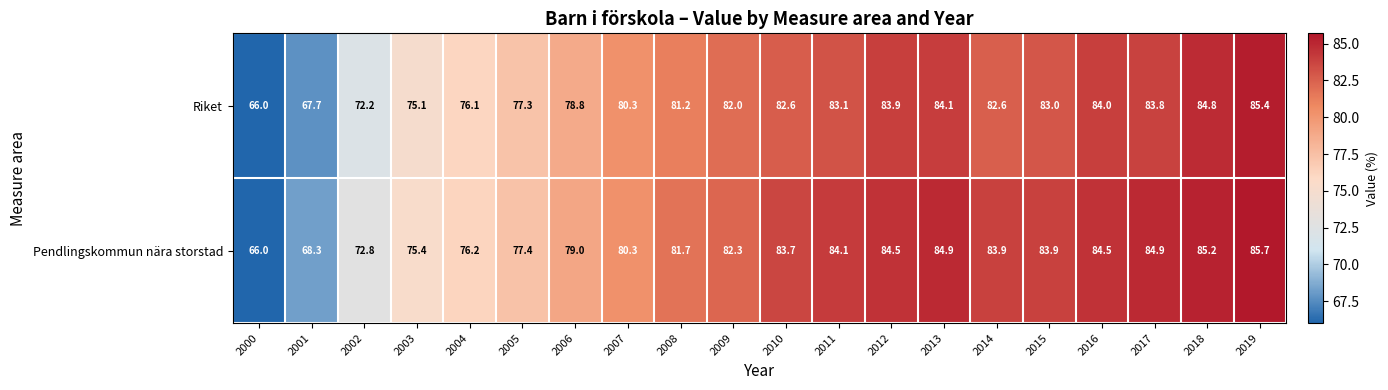

What is the approximate value of Riket at 2014?

82.6